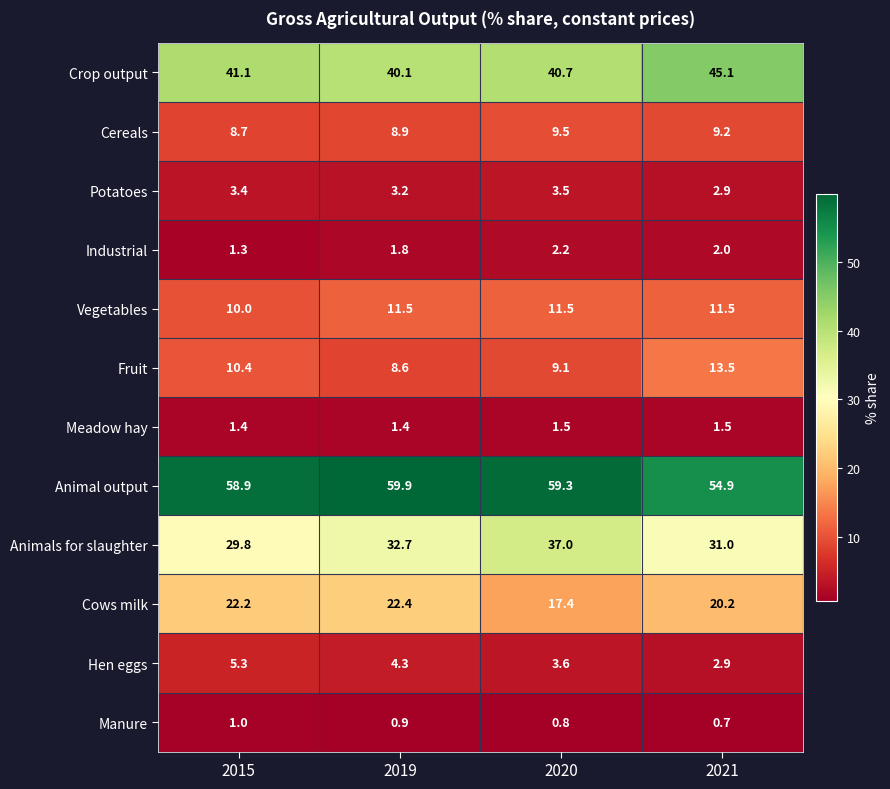

Count the number of categories in the chart.

4